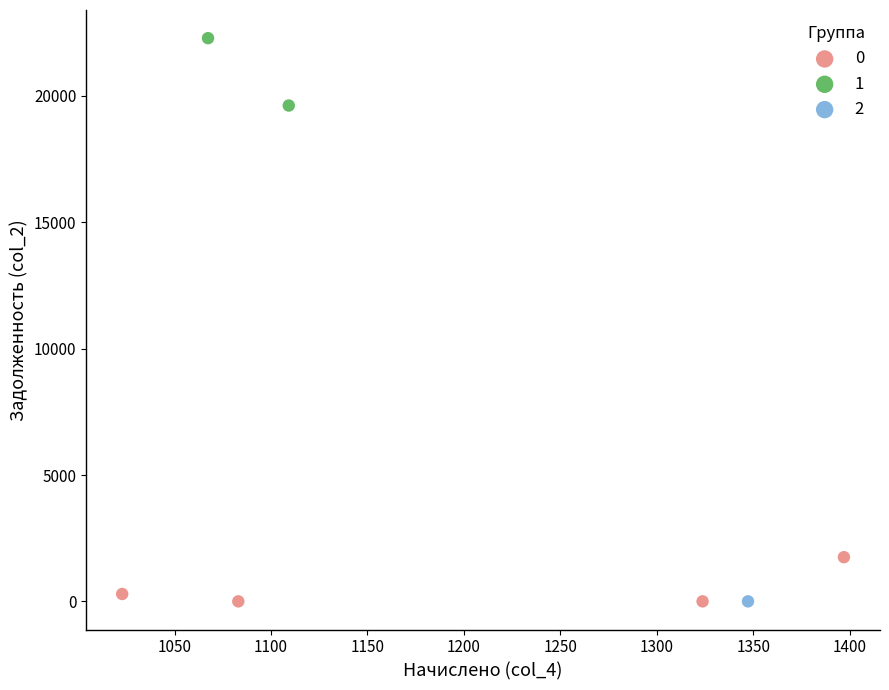

What are all the series names shown in the legend?

0, 1, 2